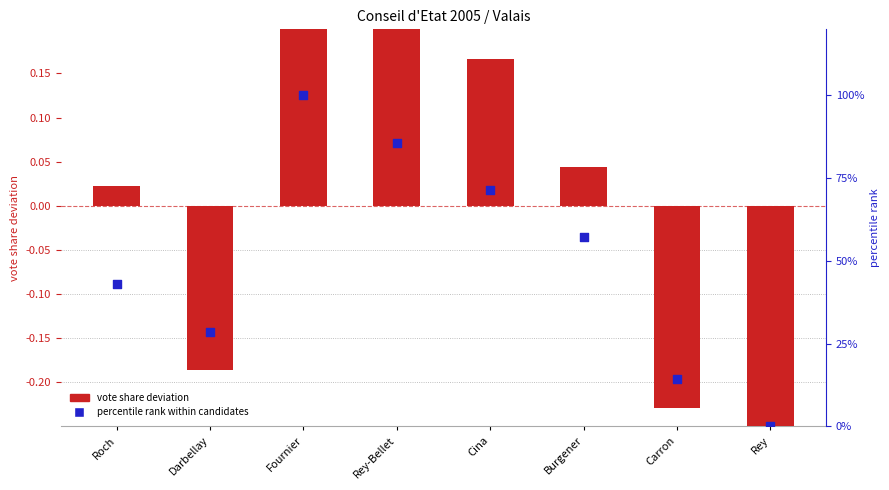

Between Burgener and Fournier, which is larger?

Fournier